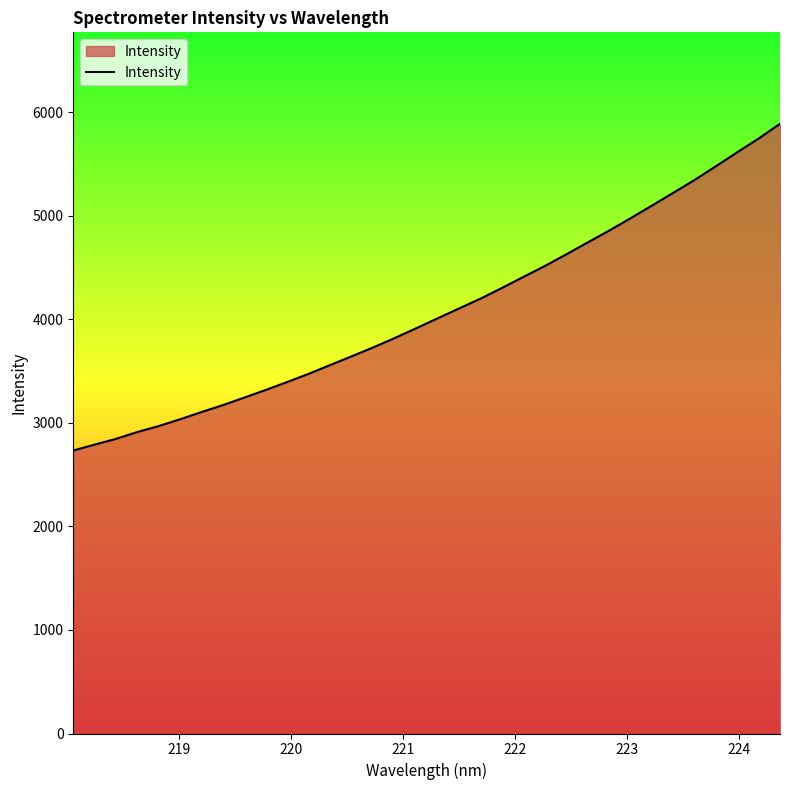

How many lines are shown in the chart?

1